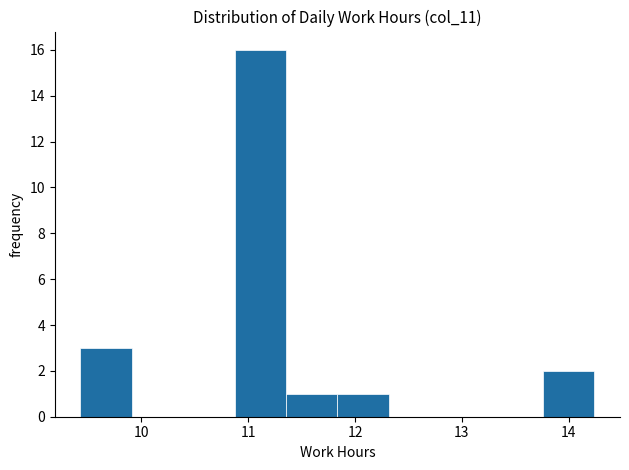

Reading left to right, list every bar in this chart as the range it spans on the x-axis followed by its height. Neither the bar edges nor the heights are printed on the chart, so give them approximately, as read against the axes.

9.4 to 9.9: 3
9.9 to 10.4: 0
10.4 to 10.9: 0
10.9 to 11.4: 16
11.4 to 11.8: 1
11.8 to 12.3: 1
12.3 to 12.8: 0
12.8 to 13.3: 0
13.3 to 13.8: 0
13.8 to 14.2: 2